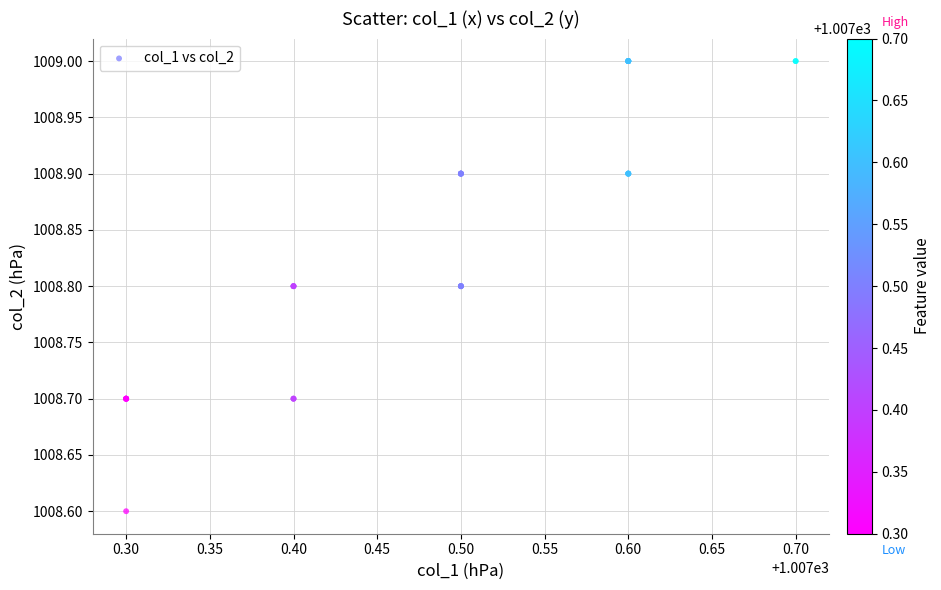

What Y value in the scatter plot is closest to 1008?

1008.6